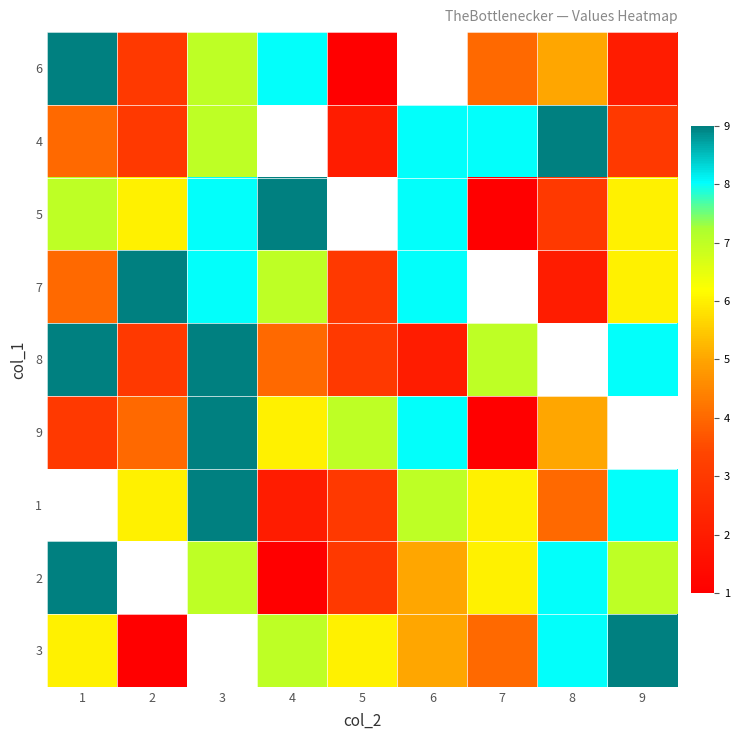

Which has a higher value, 7 or 5?

7